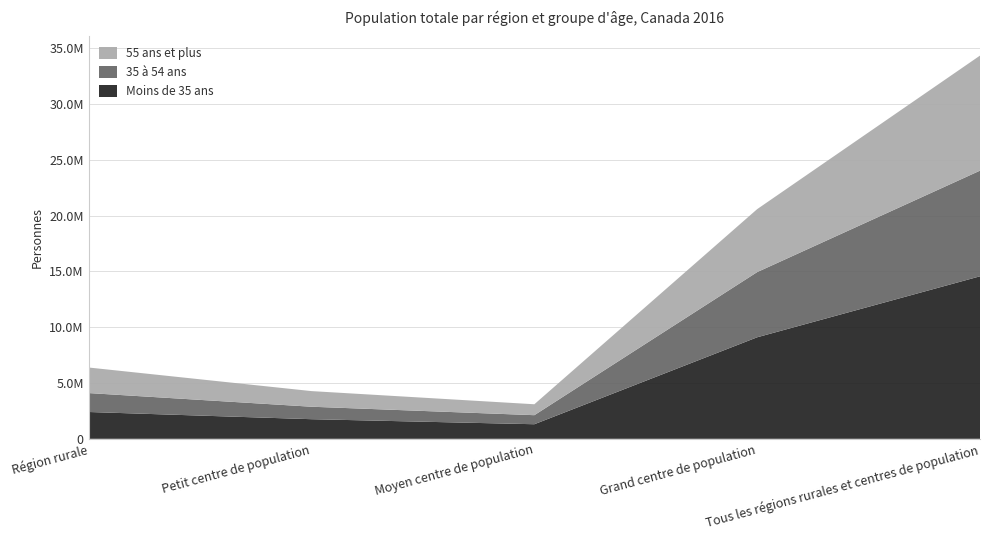

Reading left to right, what are all the values shown in this chart?

Moins de 35 ans: 2402735	1757390	1305805	9099065	14564995
35 à 54 ans: 1697400	1117790	811250	5842855	9469295
55 ans et plus: 2289685	1400610	979515	5644135	10313945